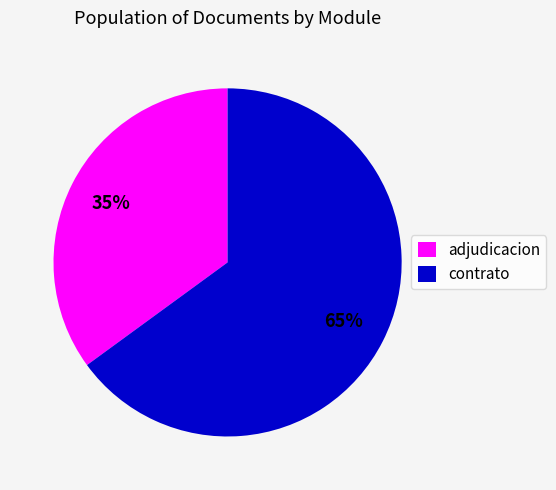

Is it true that contrato is 65% of the pie?

True